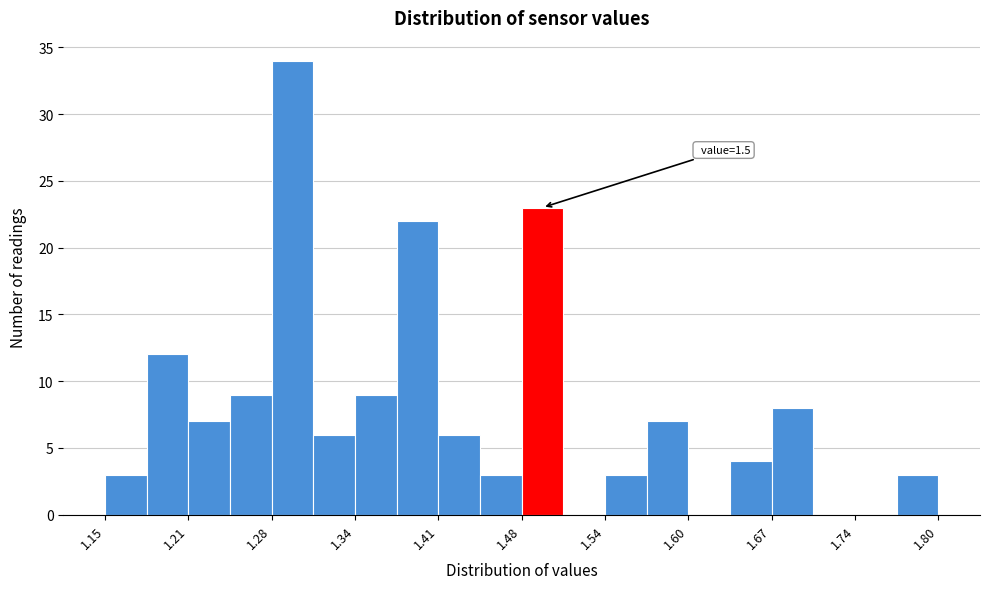

Read against the x-axis, roughly where is the centre of the tallest bar?

1.30